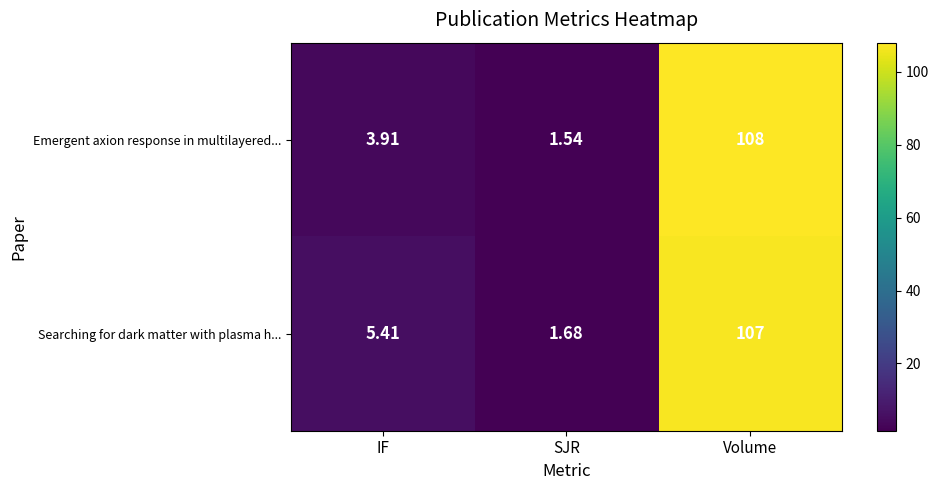

Rank the series at IF from lowest to highest value.

Emergent axion response in multilayered..., Searching for dark matter with plasma h...